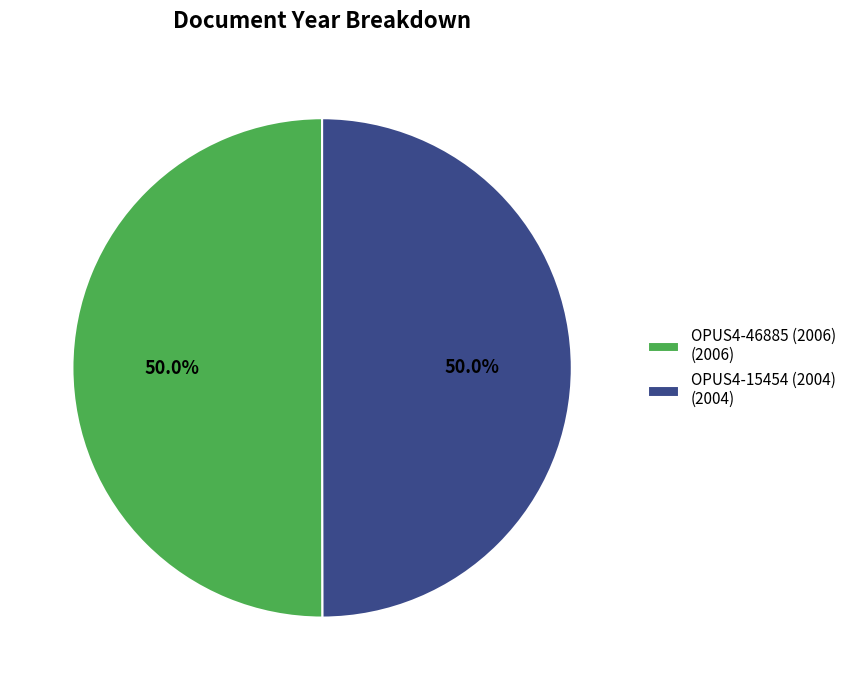

Approximately how many times larger is the value at OPUS4-46885 (2006) (2006) compared to OPUS4-15454 (2004) (2004)?

1.0